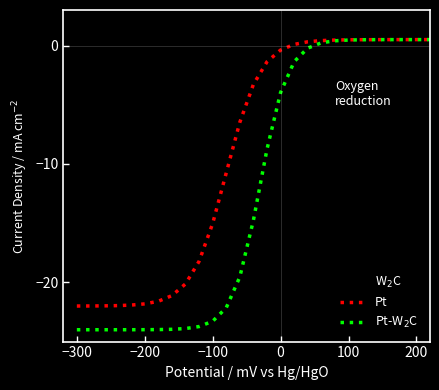

What is the smallest value displayed?

-24.0